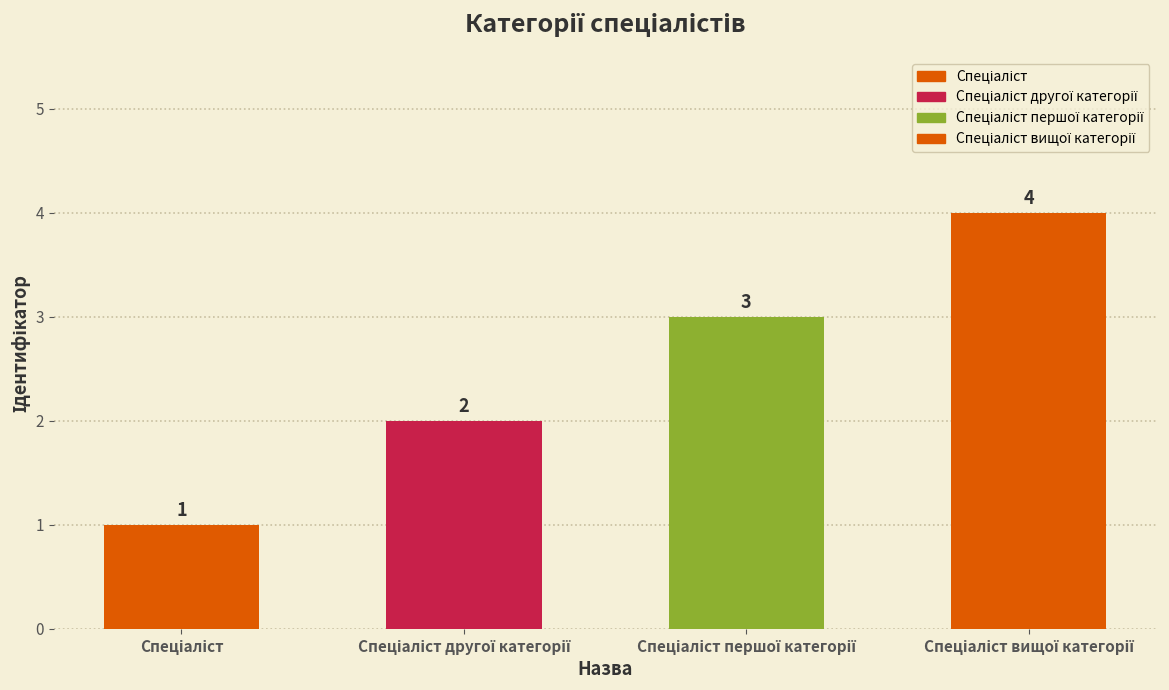

What is the value of the 2nd bar from the left?

2